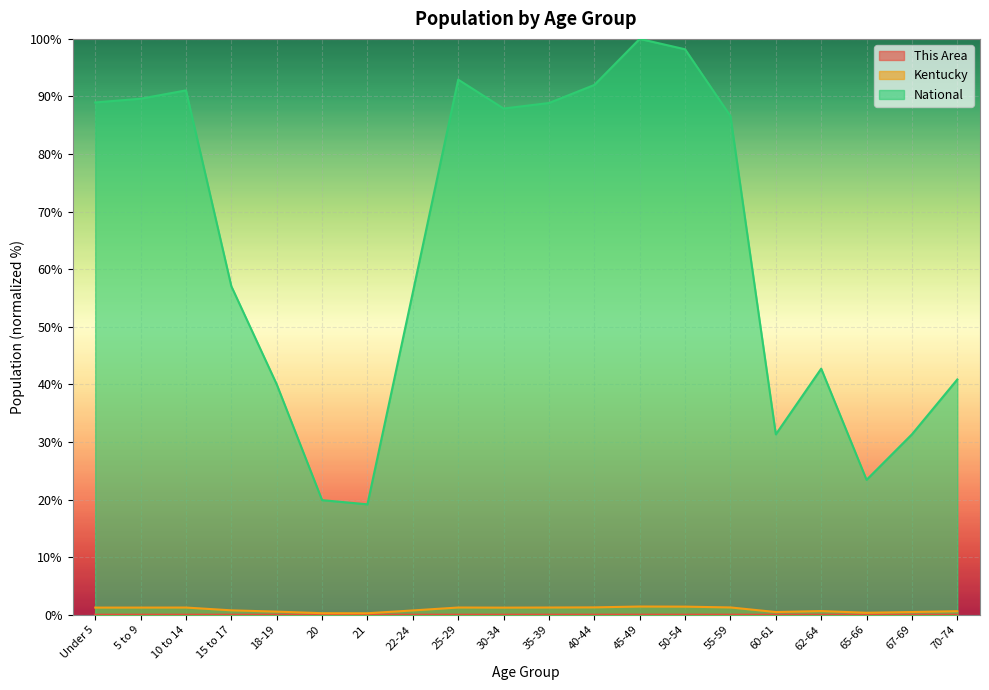

Reading left to right, transcribe all the data shown in this chart.

This Area: 0.0	0.0	0.0	0.0	0.0	0.0	0.0	0.0	0.0	0.0	0.0	0.0	0.0	0.0	0.0	0.0	0.0	0.0	0.0	0.0
Kentucky: 1.2	1.2	1.3	0.8	0.5	0.3	0.3	0.7	1.3	1.2	1.3	1.3	1.4	1.4	1.3	0.5	0.6	0.3	0.5	0.6
National: 89.0	89.6	91.1	57.0	40.0	19.9	19.2	56.0	92.9	87.9	88.9	92.0	100.0	98.2	86.6	31.3	42.7	23.4	31.3	40.9